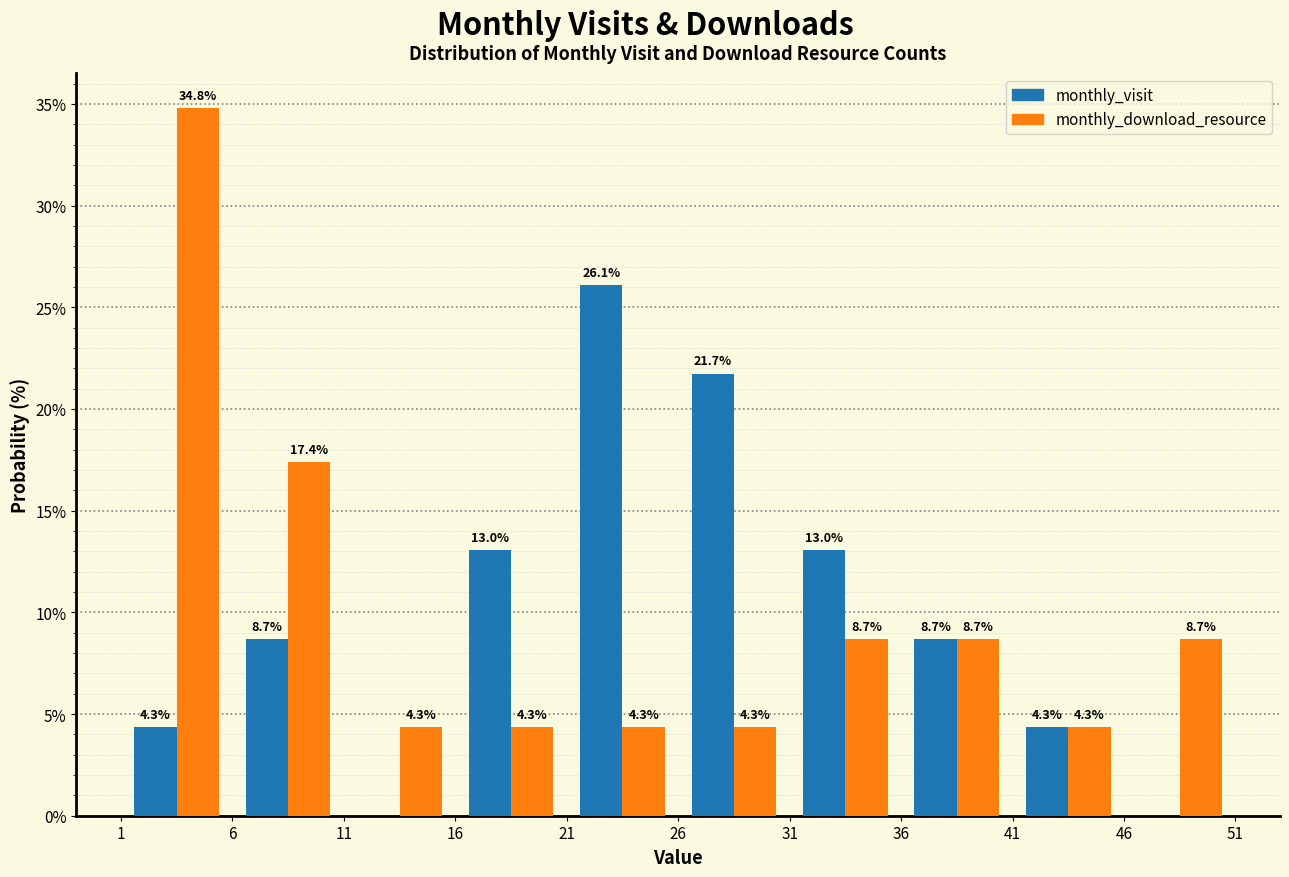

In the monthly_download_resource series, which range on the x-axis has the tallest bar?

1 to 6